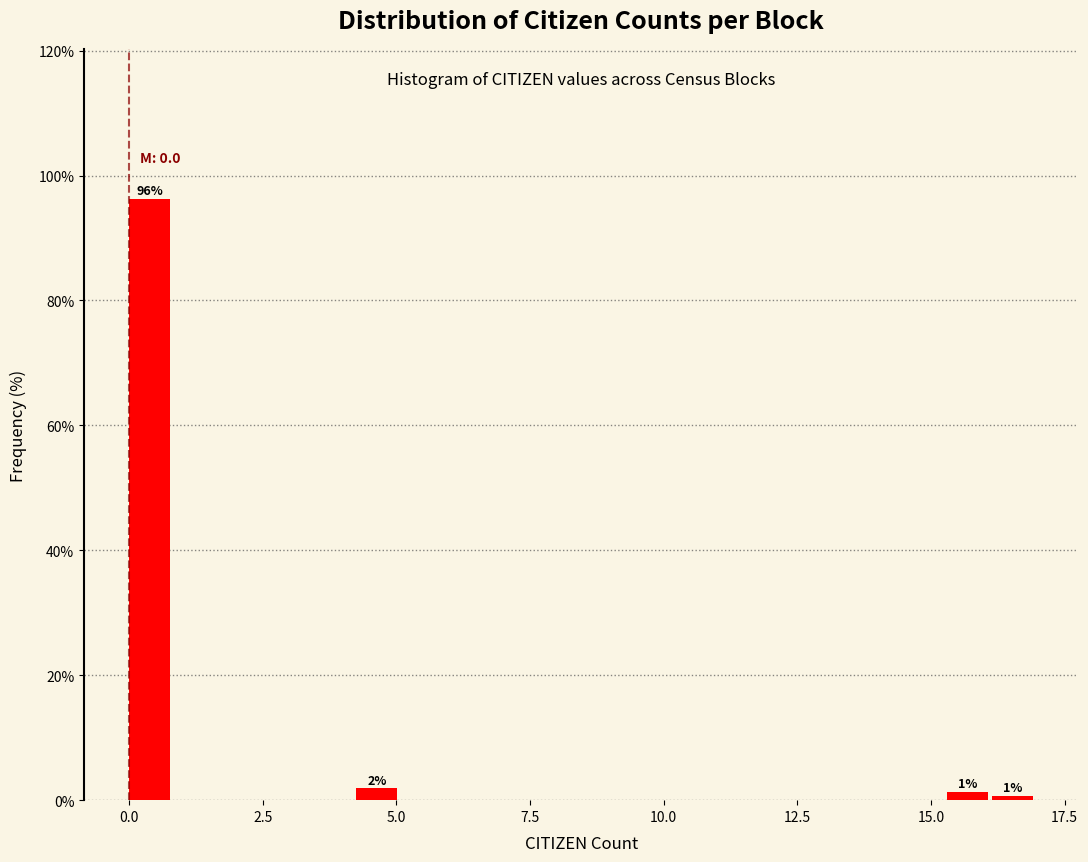

Around what value on the x-axis is the tallest bar? Give the approximate position of its centre, as read against the axis.

0.5